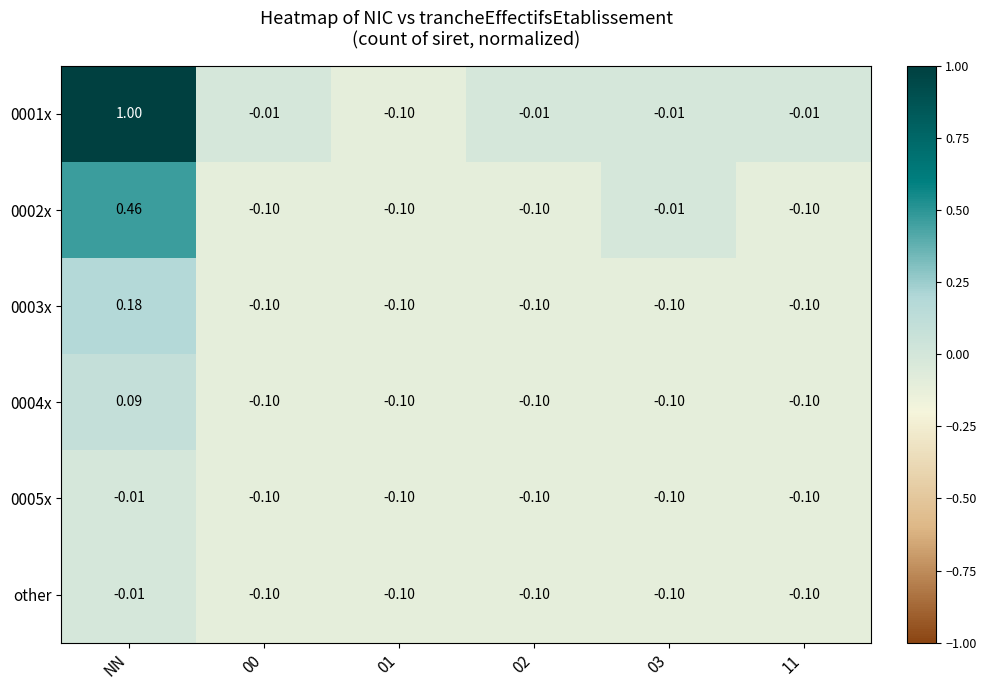

Which category has the highest value in the 0004x series?

NN